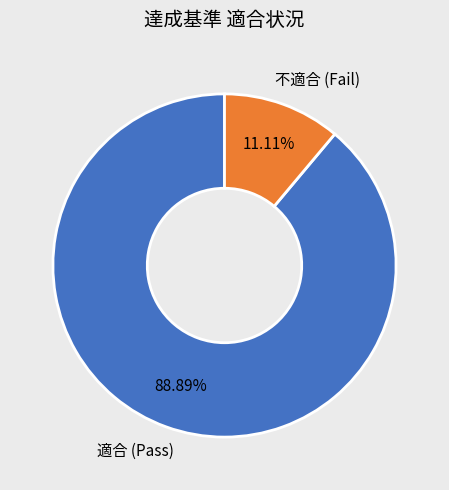

Combined, do 適合 (Pass) and 不適合 (Fail) account for over 50%?

Yes